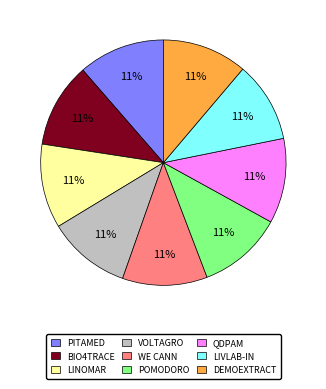

To the nearest percent, what is the combined percentage of DEMOEXTRACT and LIVLAB-IN?

22%